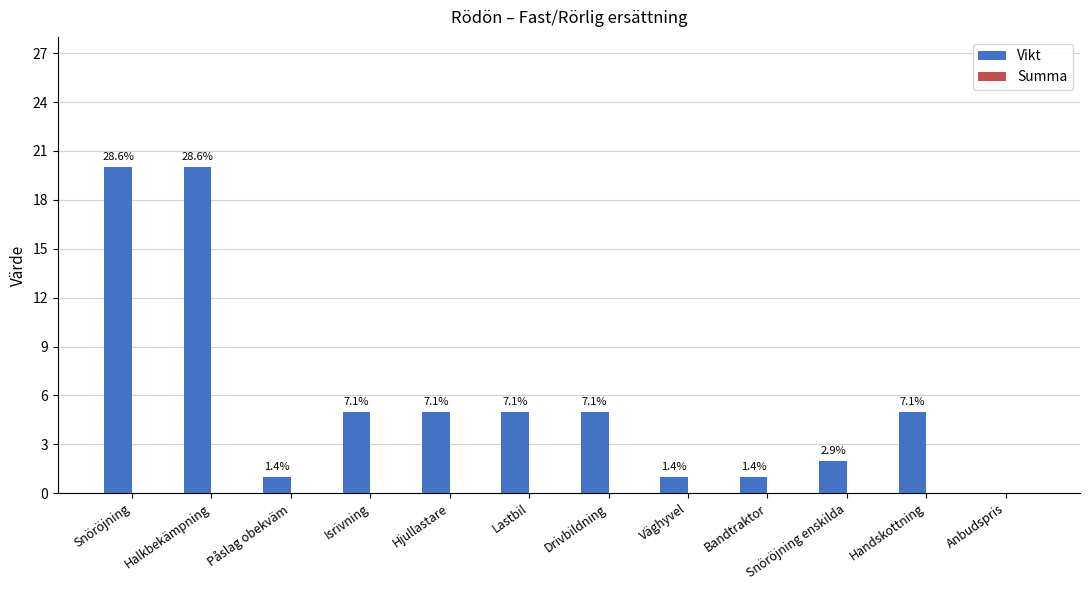

Are the bars horizontal?

No